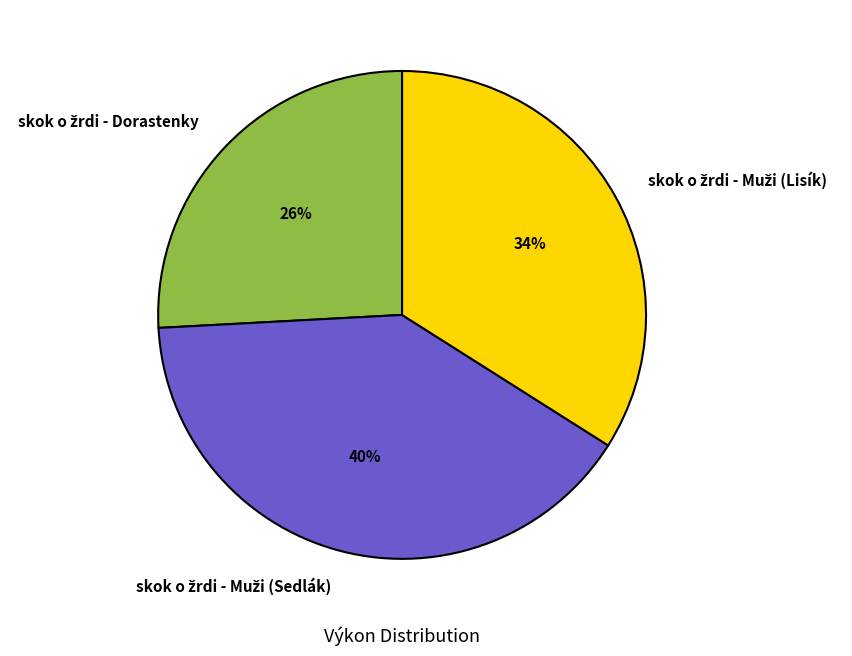

To the nearest percent, what is the difference between the largest and smallest slice percentages?

14%